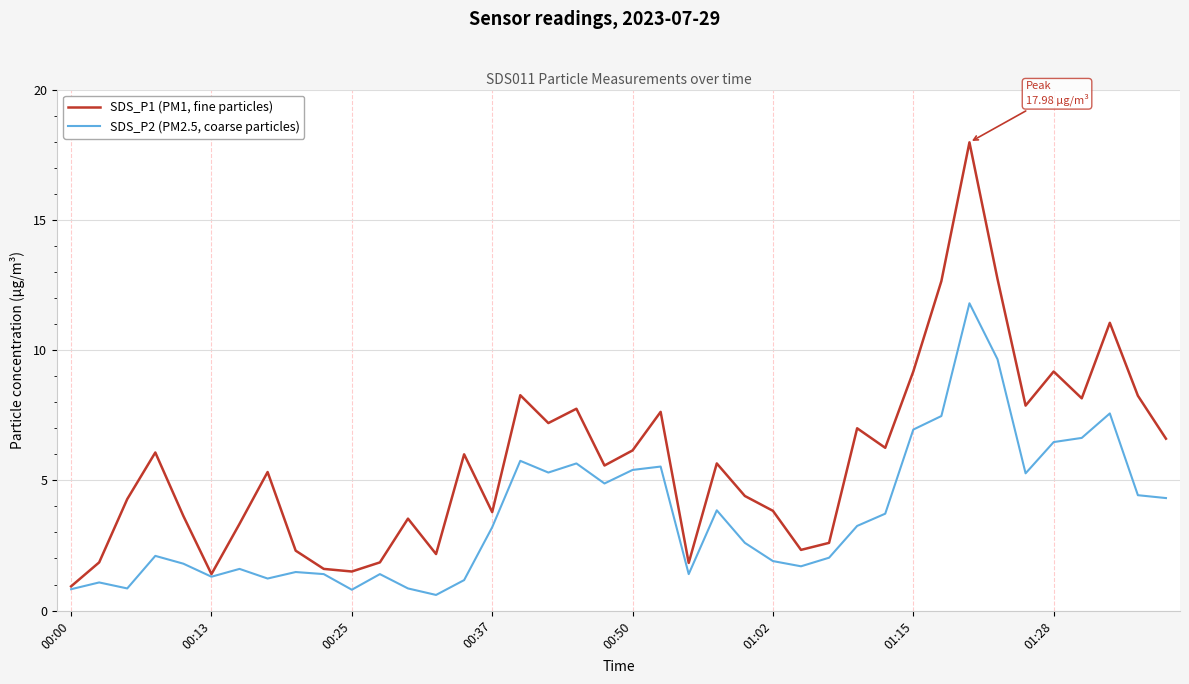

What is the average value of the SDS_P1 (PM1, fine particles) series?

5.7